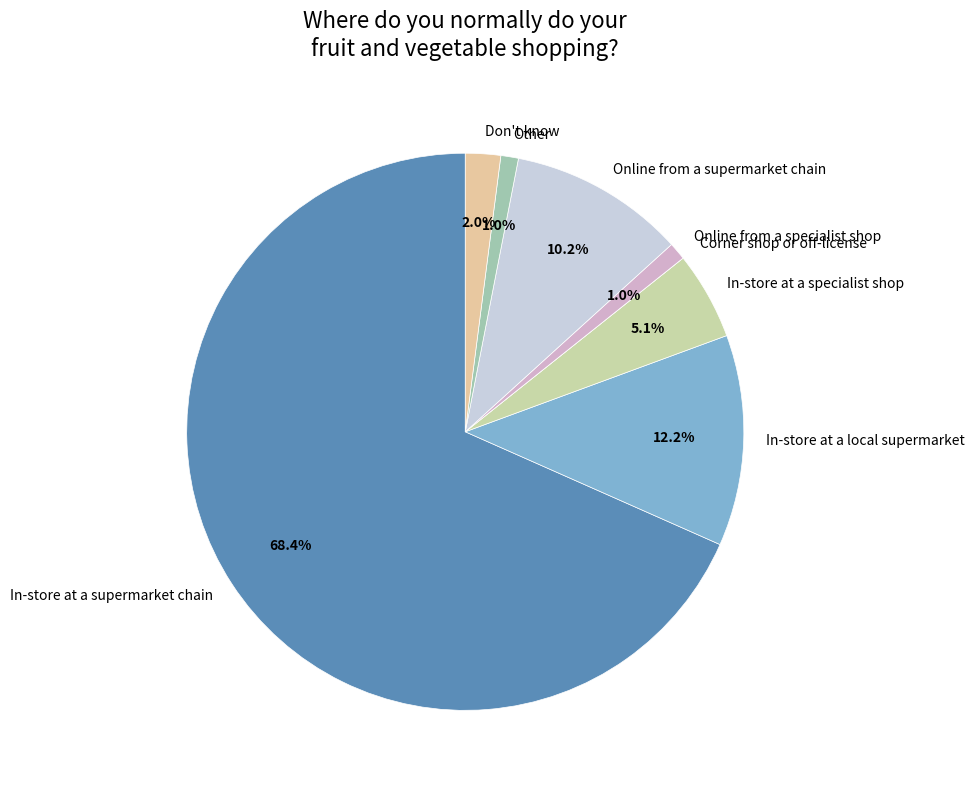

Which slice is the largest?

In-store at a supermarket chain